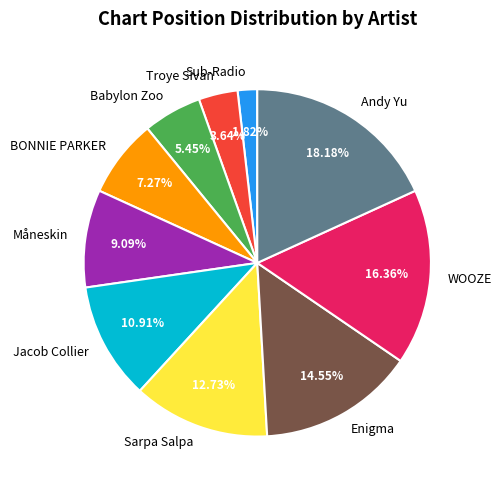

What percentage is NOT represented by Måneskin?

90.9%